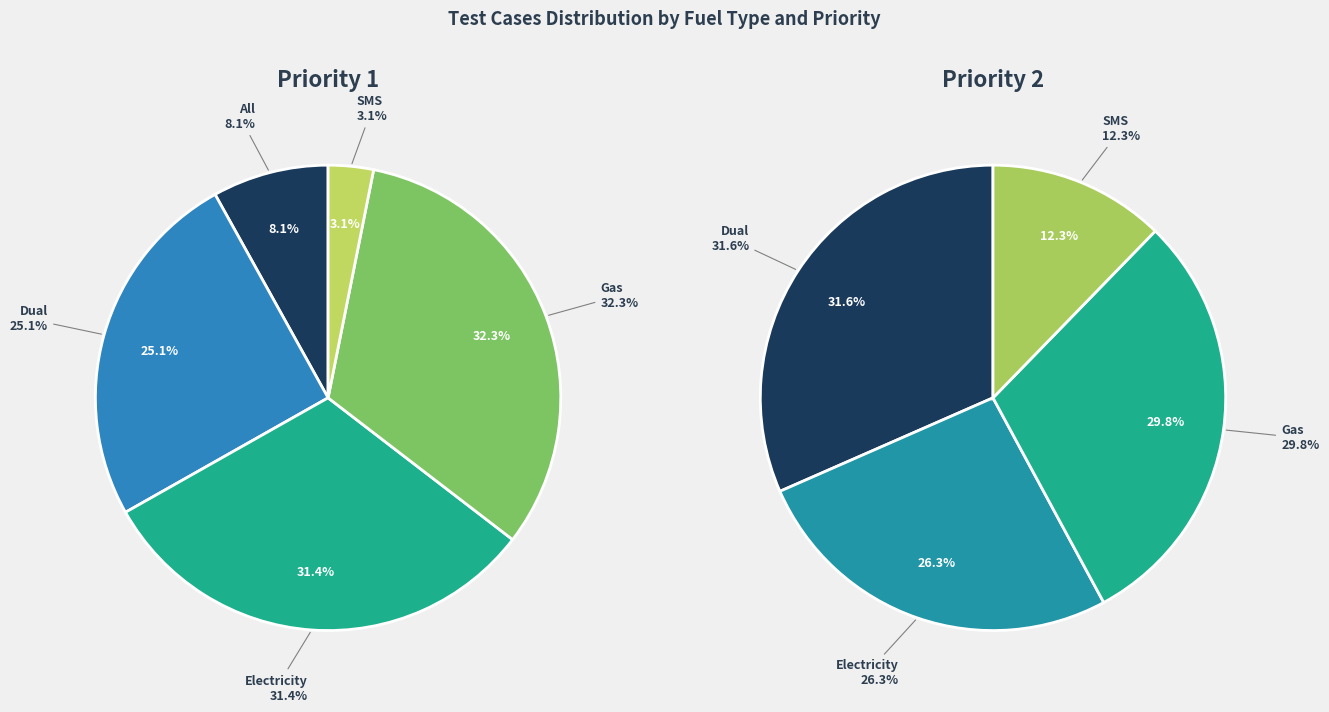

Is there a majority slice in this chart?

No